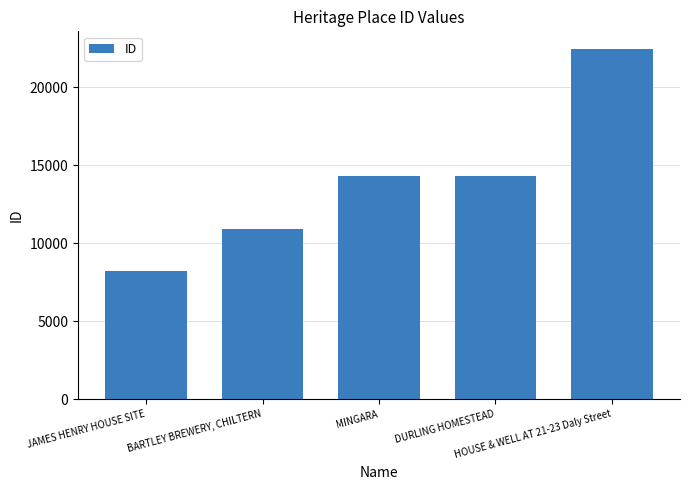

The chart shows a value of 10932 at BARTLEY BREWERY, CHILTERN. True or false?

True